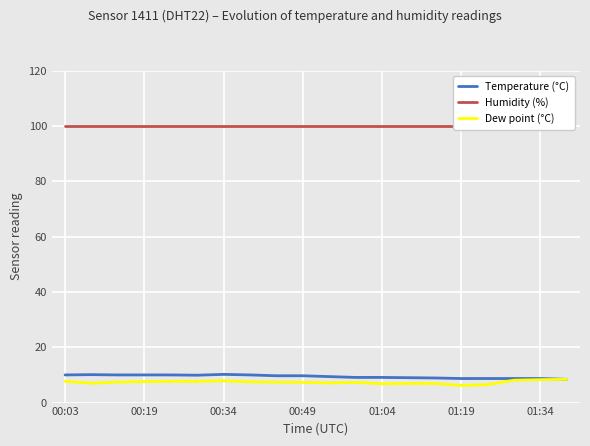

What is the spread (max minus min) of values at 11?

92.6